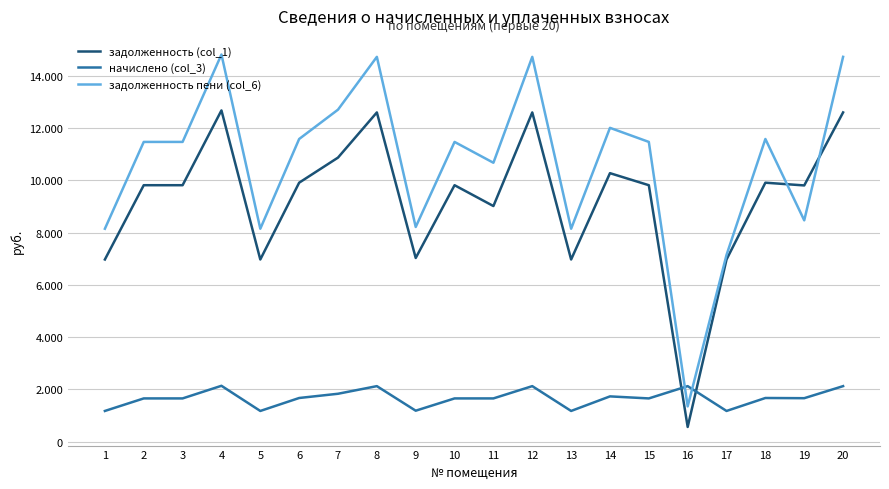

What are all the series names shown in the legend?

задолженность (col_1), начислено (col_3), задолженность пени (col_6)